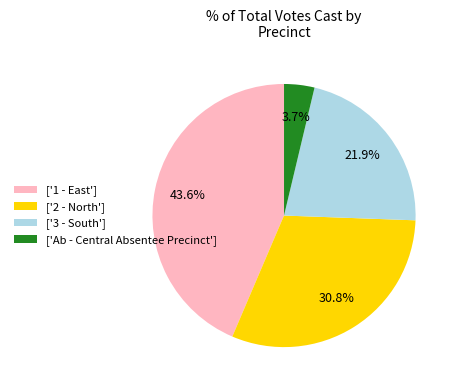

Is there any slice that represents more than half of the pie?

No